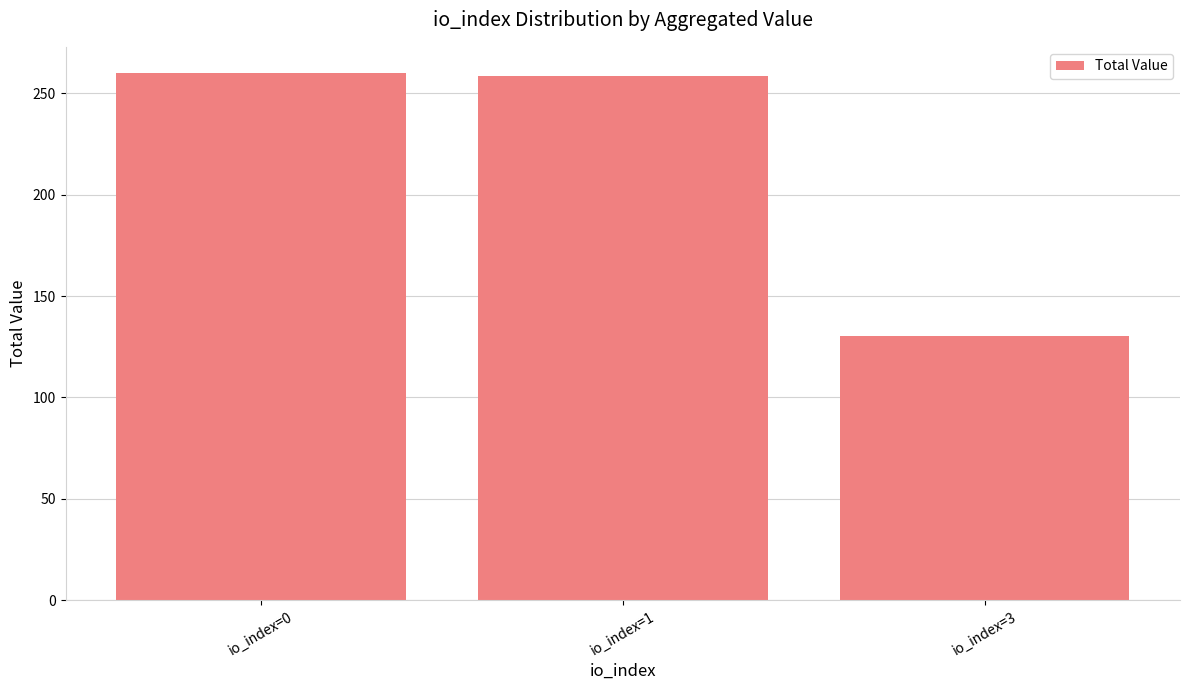

Is it true that the value at io_index=1 is 258.7?

True